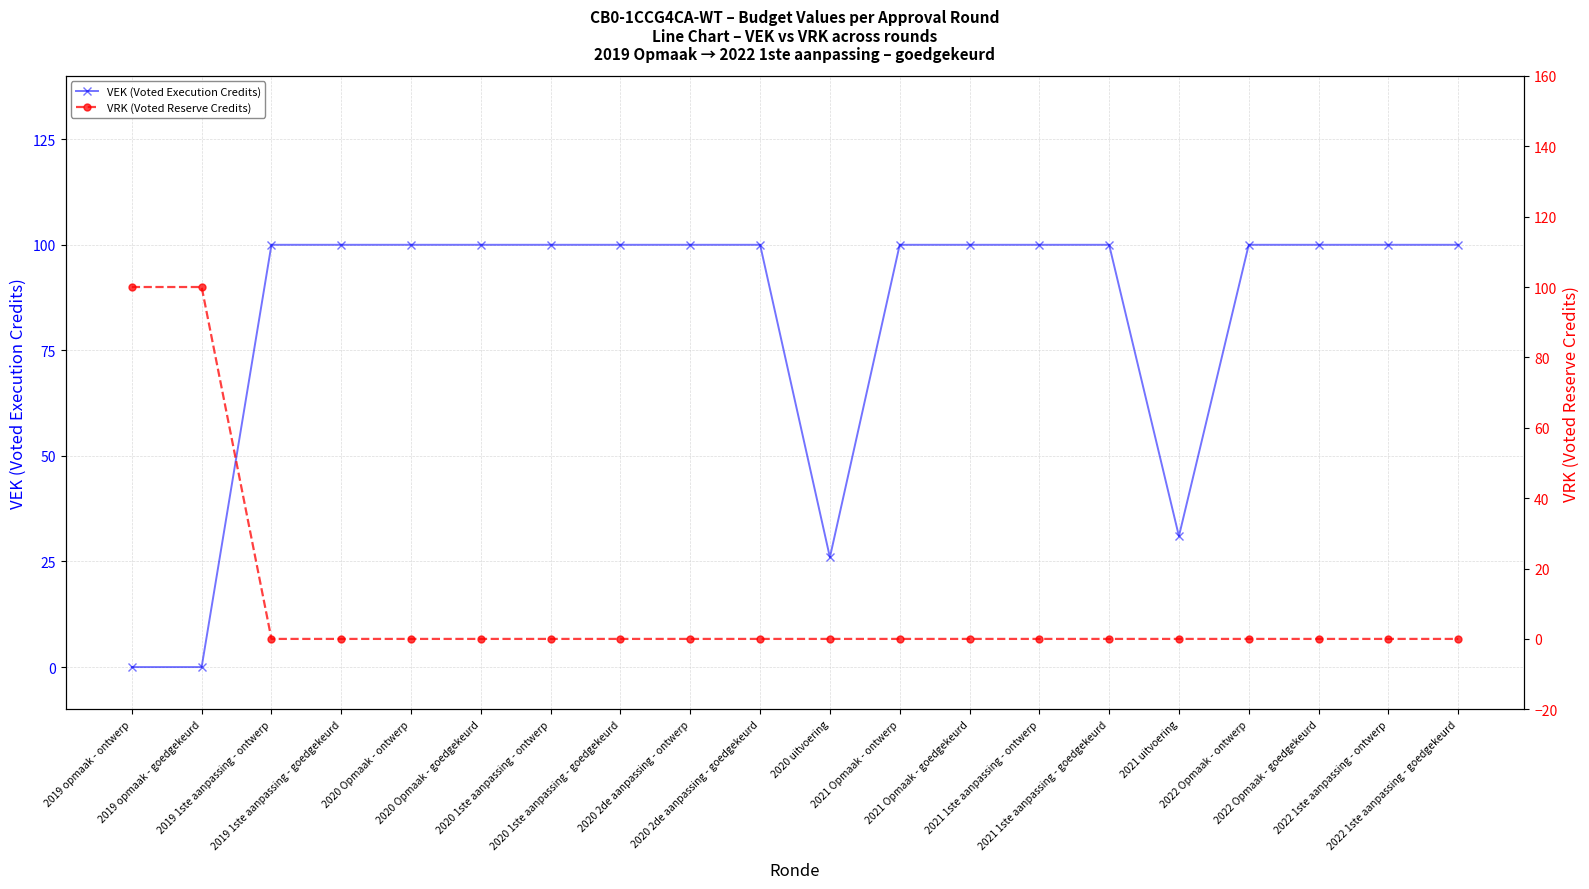

Which category has the lowest value in the VEK (Voted Execution Credits) series?

2019 opmaak - ontwerp